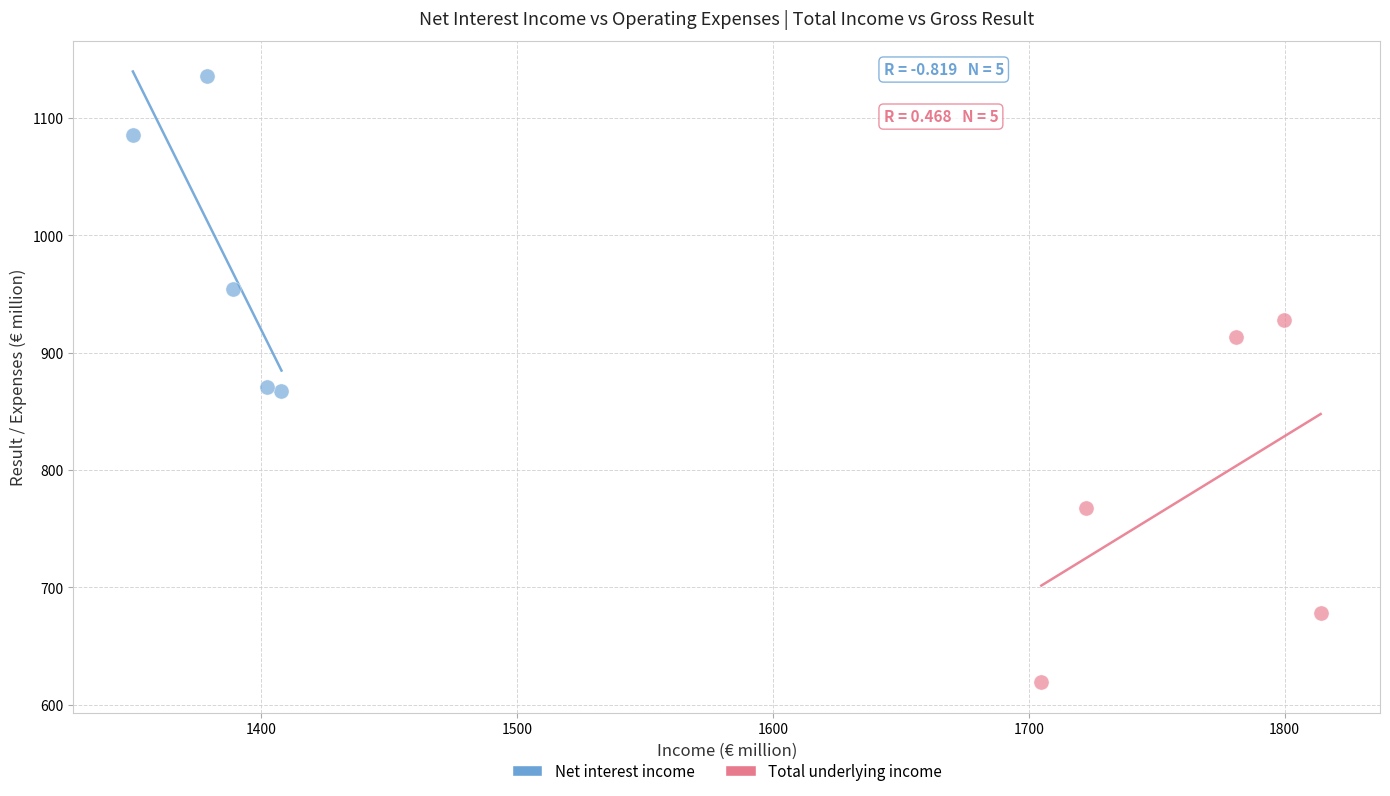

Which series contains the highest Y value?

Net interest income